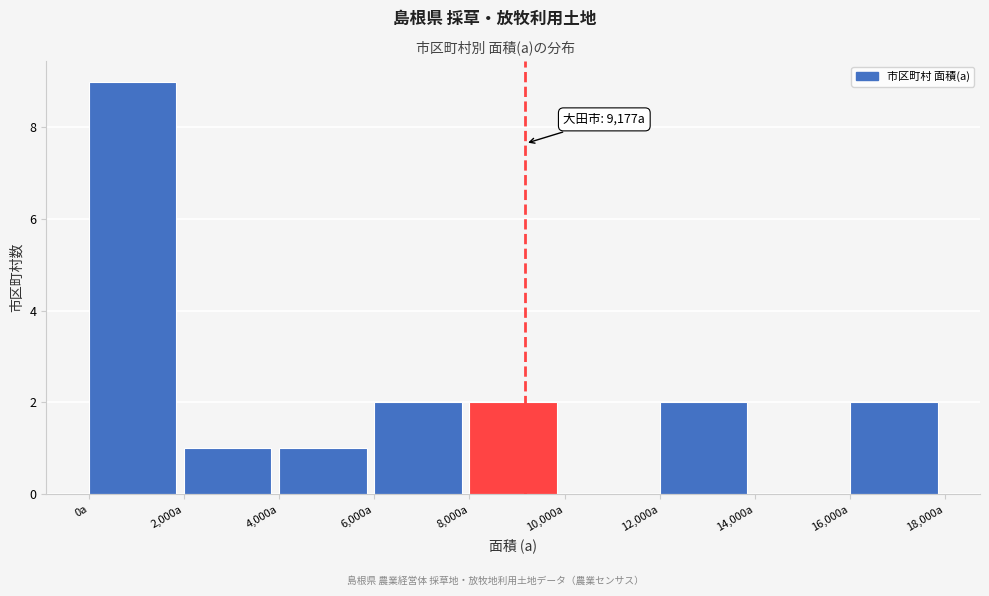

Which range on the x-axis has the tallest bar?

0 to 2000